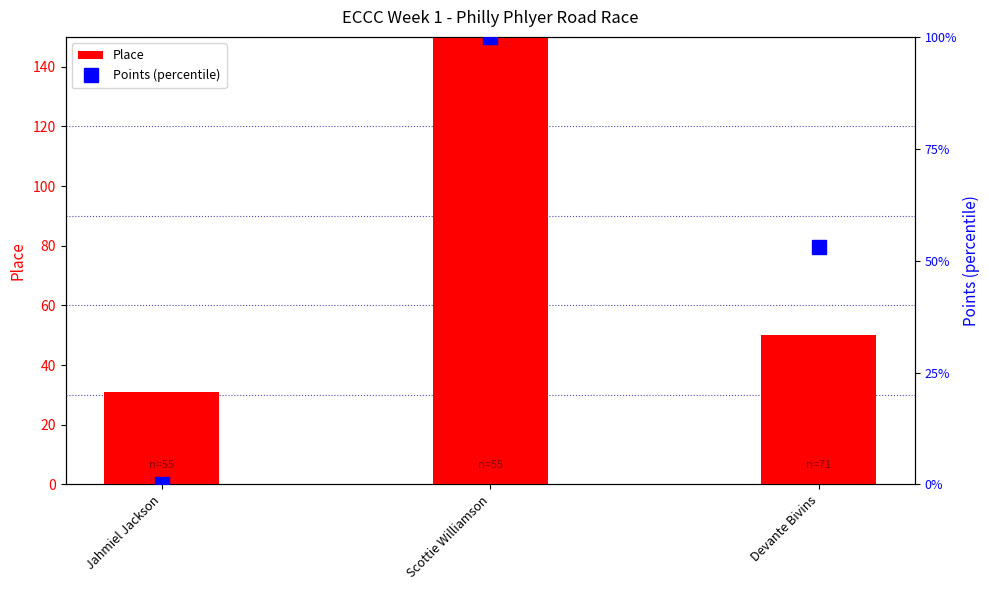

What is the difference between the highest and lowest values at Scottie Williamson?

899.0